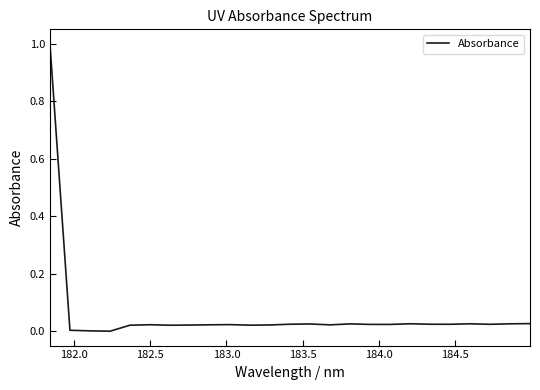

What is the greatest value displayed?

1.0